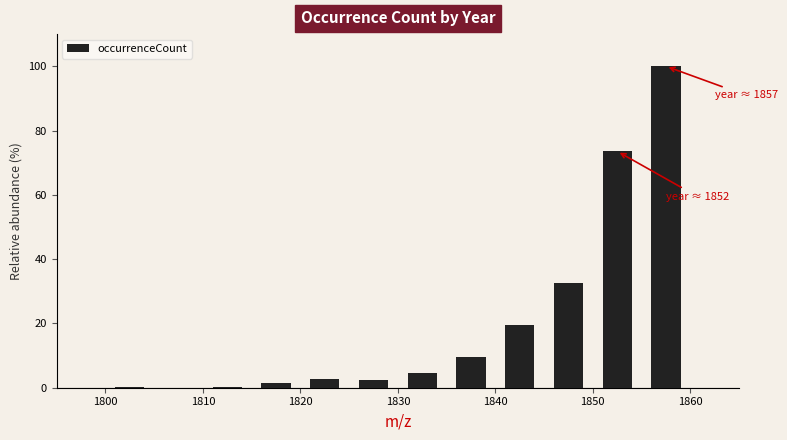

Over which range of the x-axis is the bar tallest?

1855 to 1860